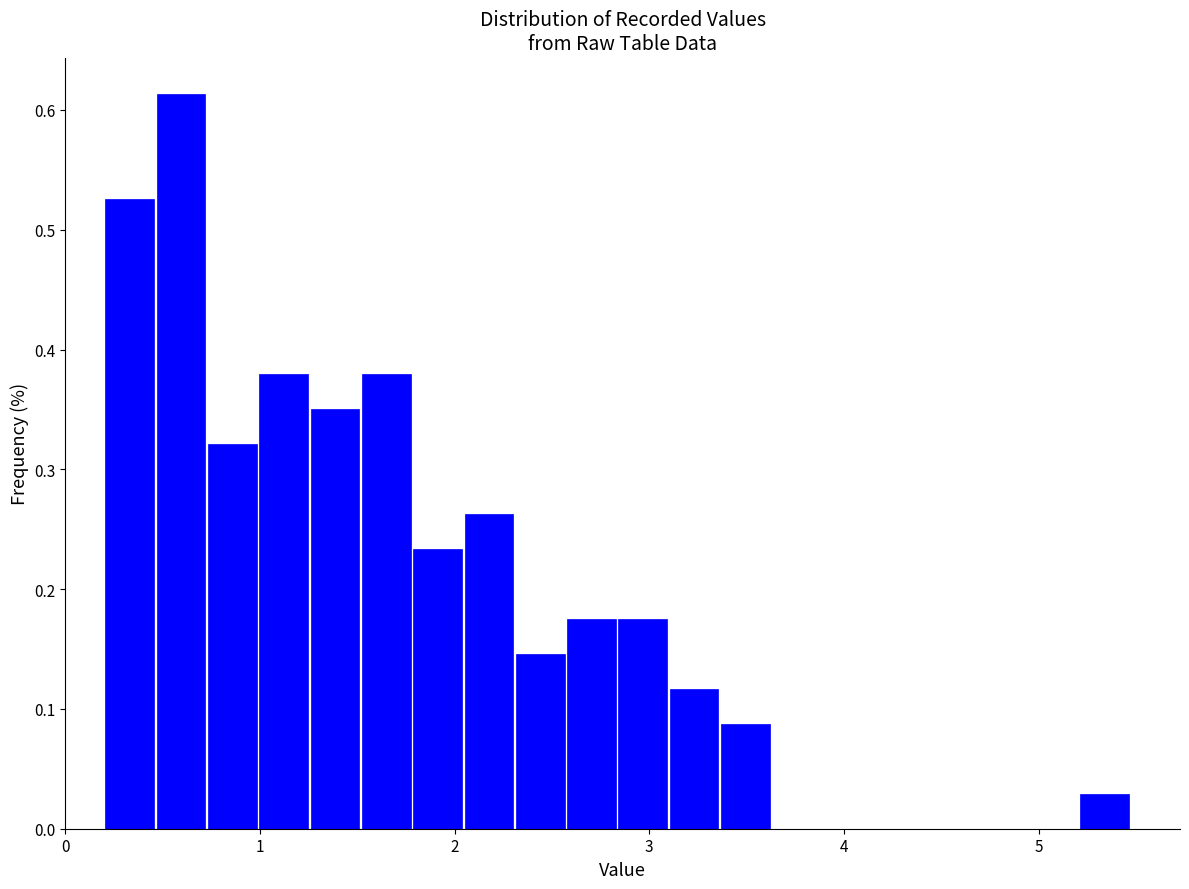

Read against the x-axis, roughly where is the centre of the tallest bar?

0.6